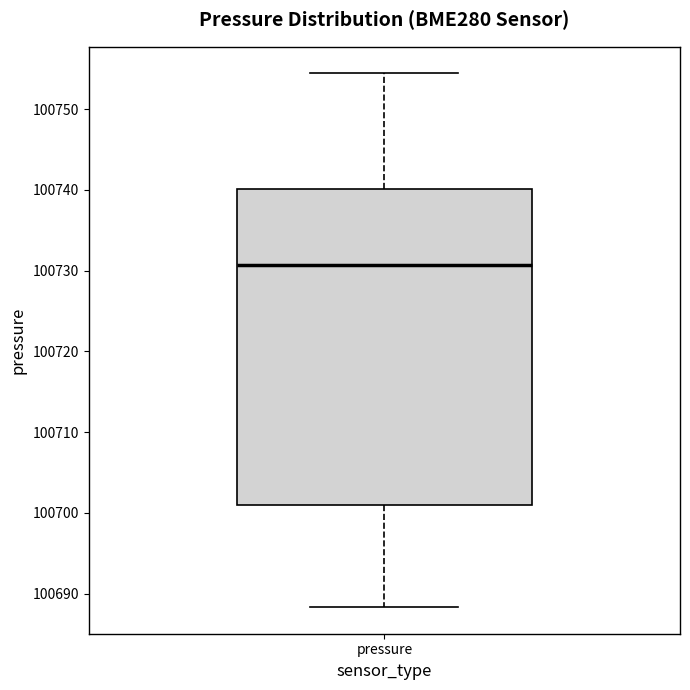

Transcribe this box plot: give where the median line is, the range the box spans, and where the two whiskers end, as read against the y-axis. The values are not printed on the chart, so give them approximately, as read against the axis.

median 100731, box 100701 to 100740, whiskers 100688 to 100754